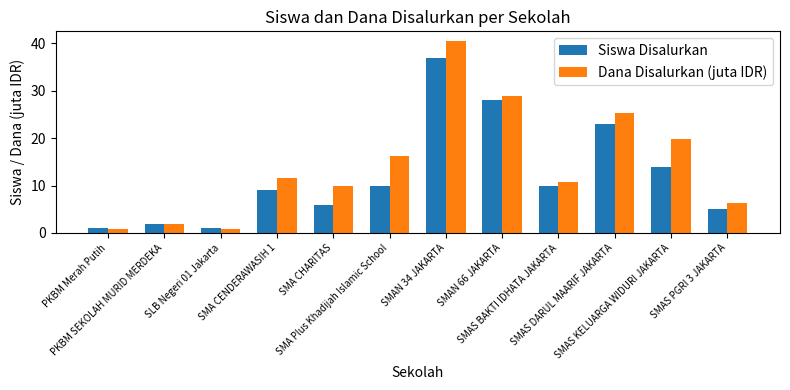

Where is Dana Disalurkan (juta IDR) nearest to the value 20?

SMAS KELUARGA WIDURI JAKARTA